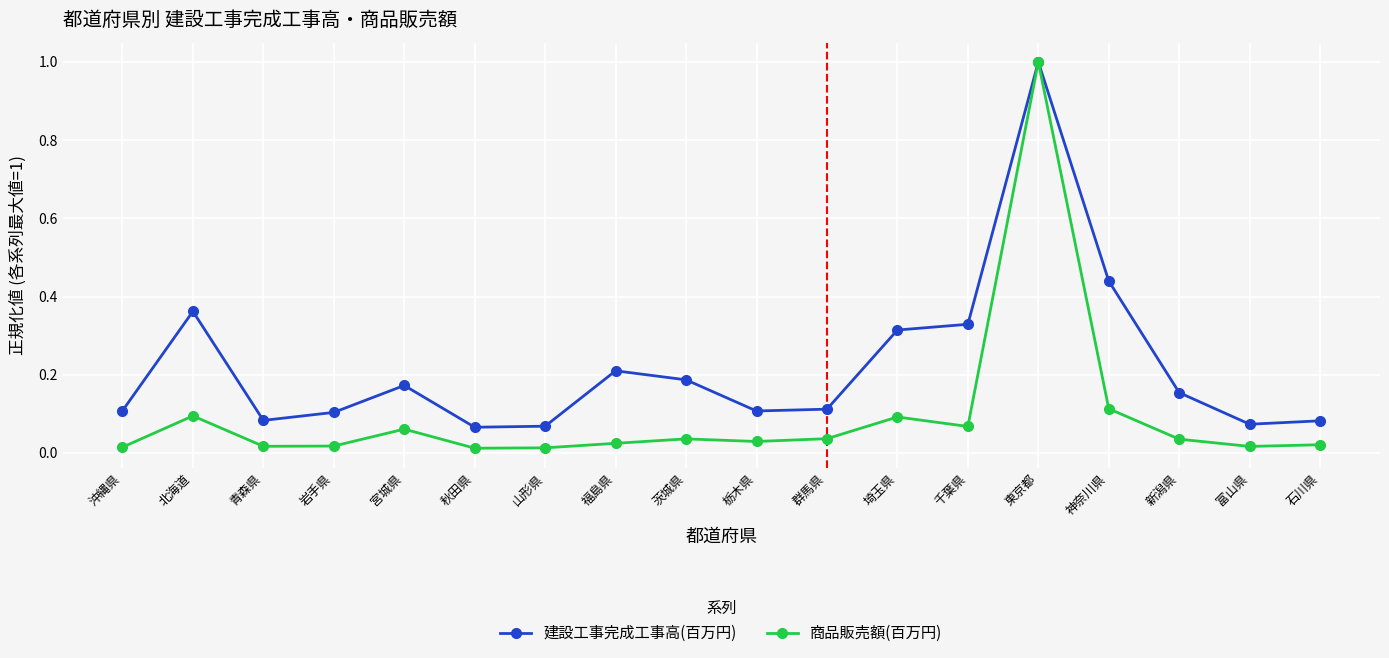

Which series has the largest range (max minus min)?

商品販売額(百万円)